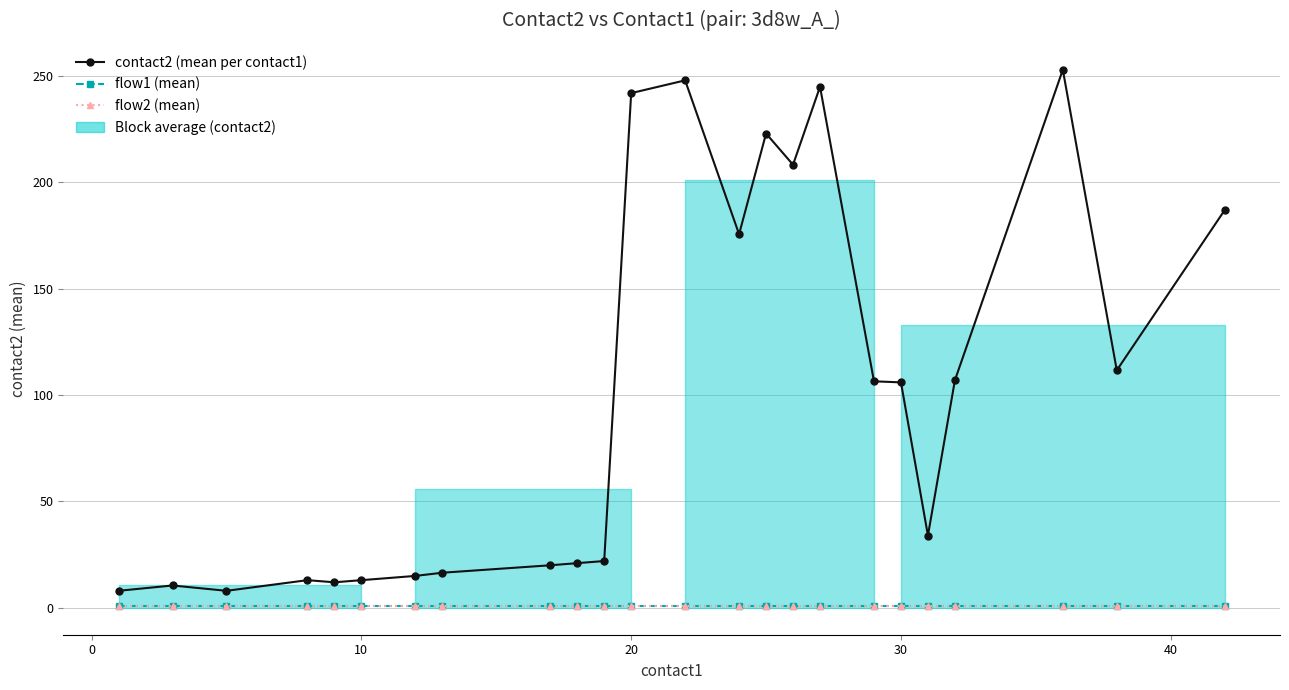

What is the difference between the maximum and minimum values in the contact2 (mean per contact1) series?

245.0